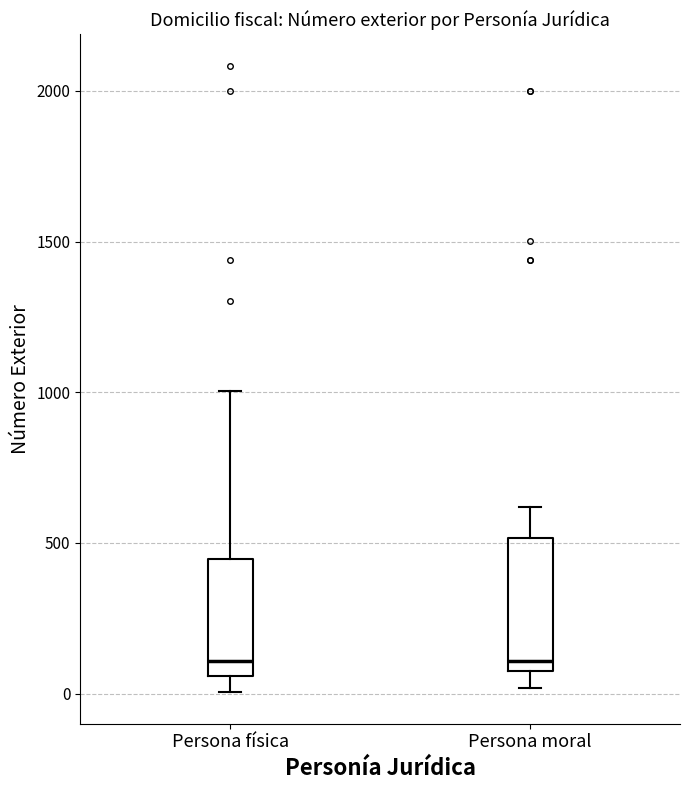

Reading left to right, transcribe this box plot: for each box, give where its median line is, the range the box spans, and where its two whiskers end, as read against the y-axis. The values are not printed on the chart, so give them approximately, as read against the axis.

Persona física: median 100, box 50 to 450, whiskers 0 to 1000
Persona moral: median 100, box 50 to 500, whiskers 0 to 600